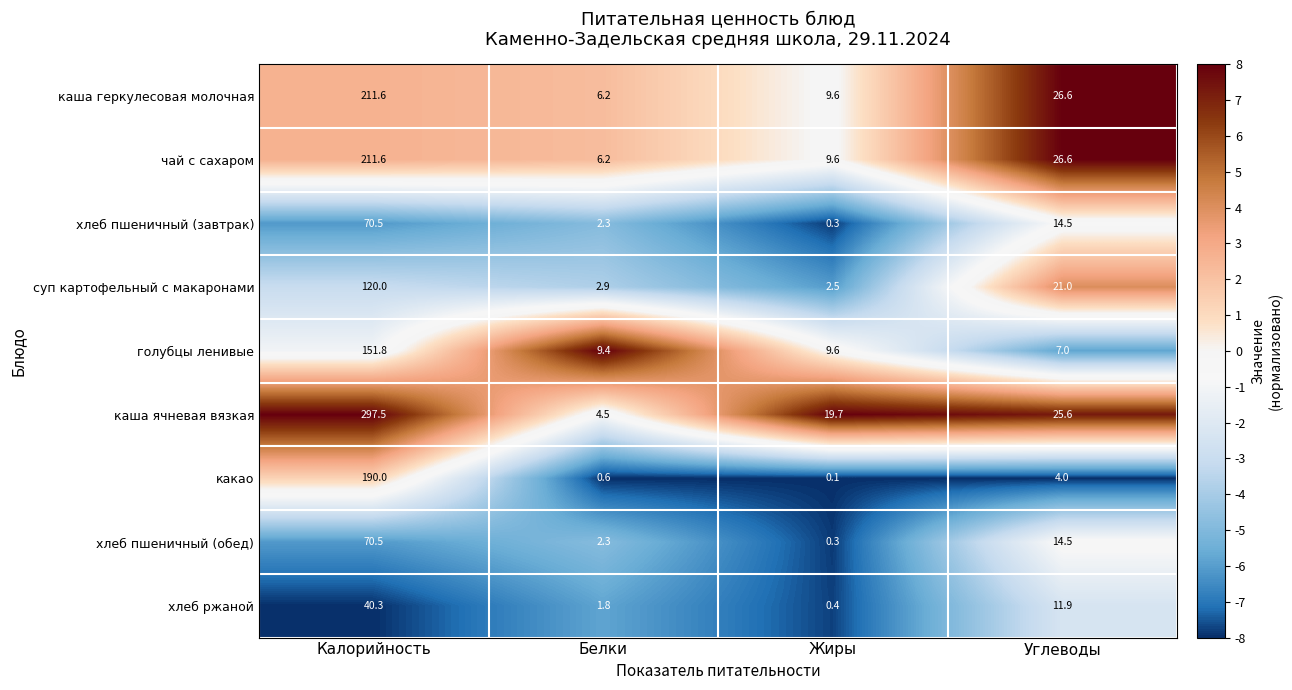

Rank the categories by хлеб ржаной value from lowest to highest.

Жиры, Белки, Углеводы, Калорийность